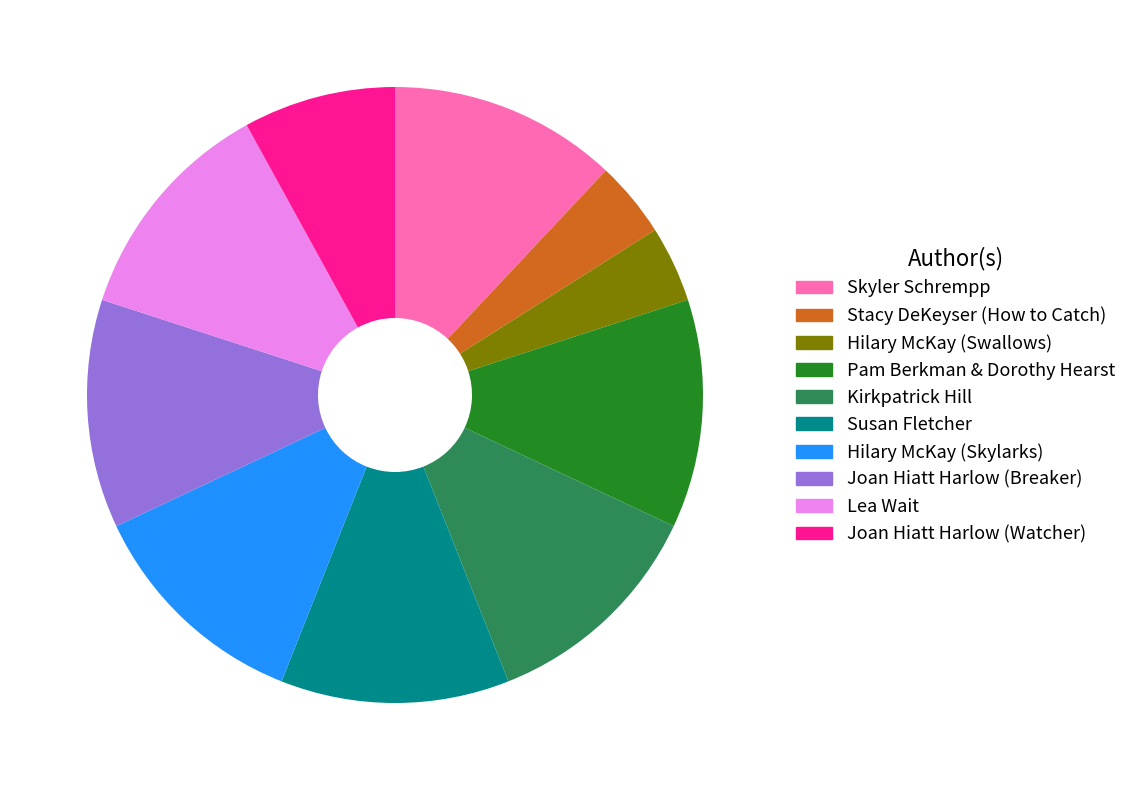

Do Hilary McKay (Skylarks) and Joan Hiatt Harlow (Breaker) together represent more than half of the pie?

No